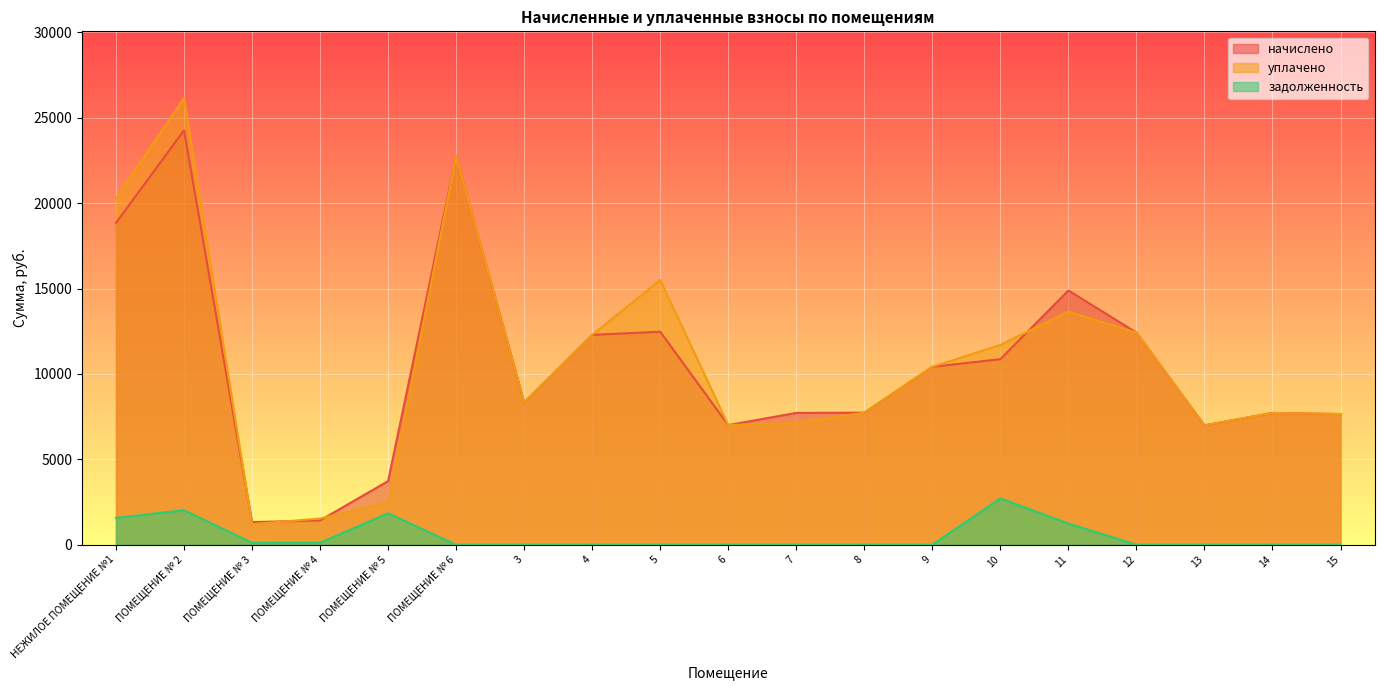

Which series changed the most between 10 and 11?

начислено